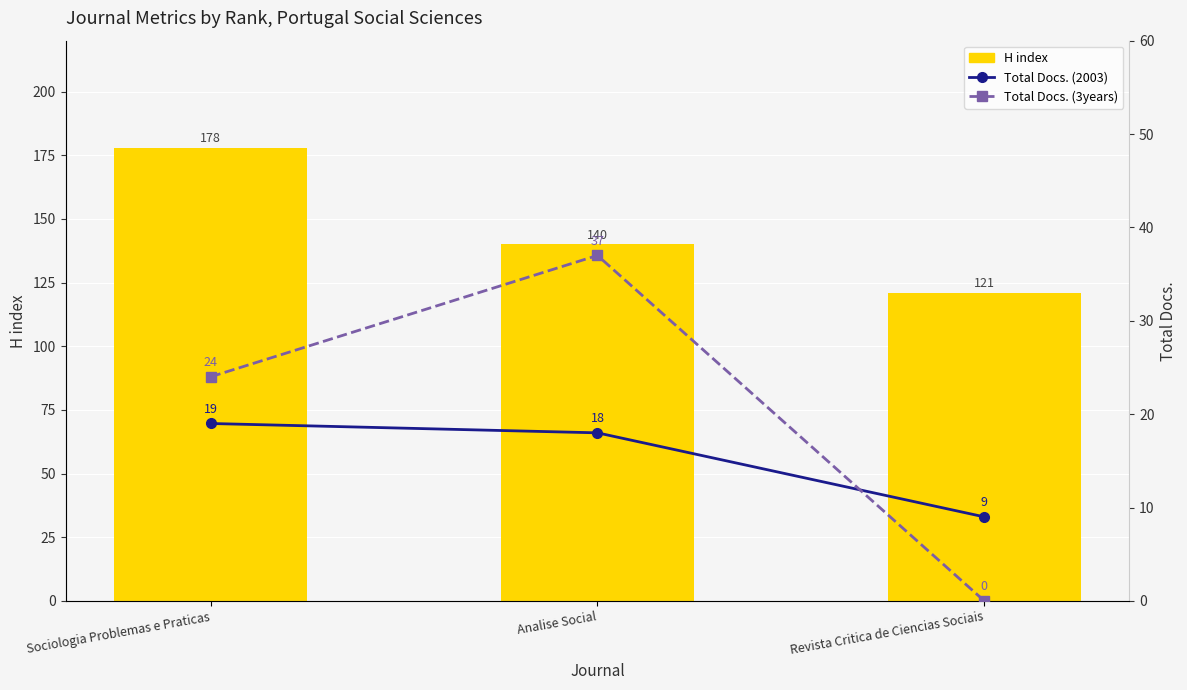

At which label does Total Docs. (3years) first exceed 24?

Analise Social